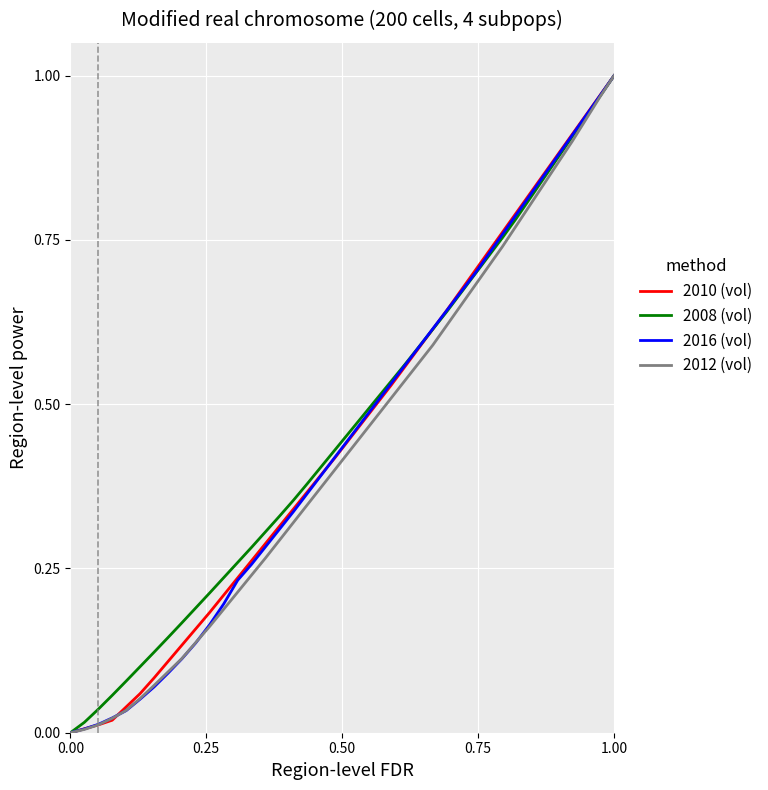

Which category has the highest value in the 2012 (vol) series?

1.00